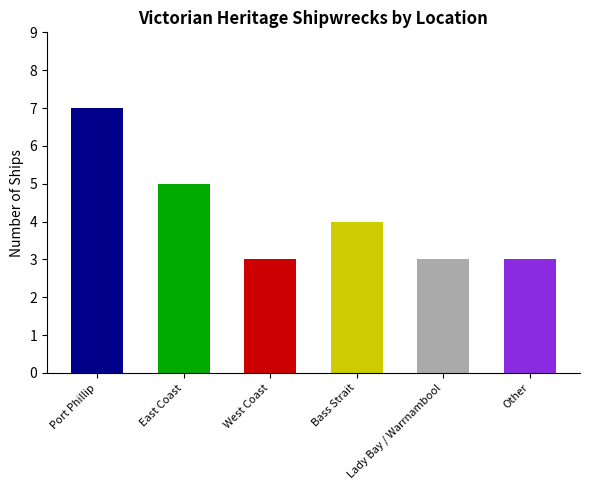

At which label is the value closest to 5?

East Coast